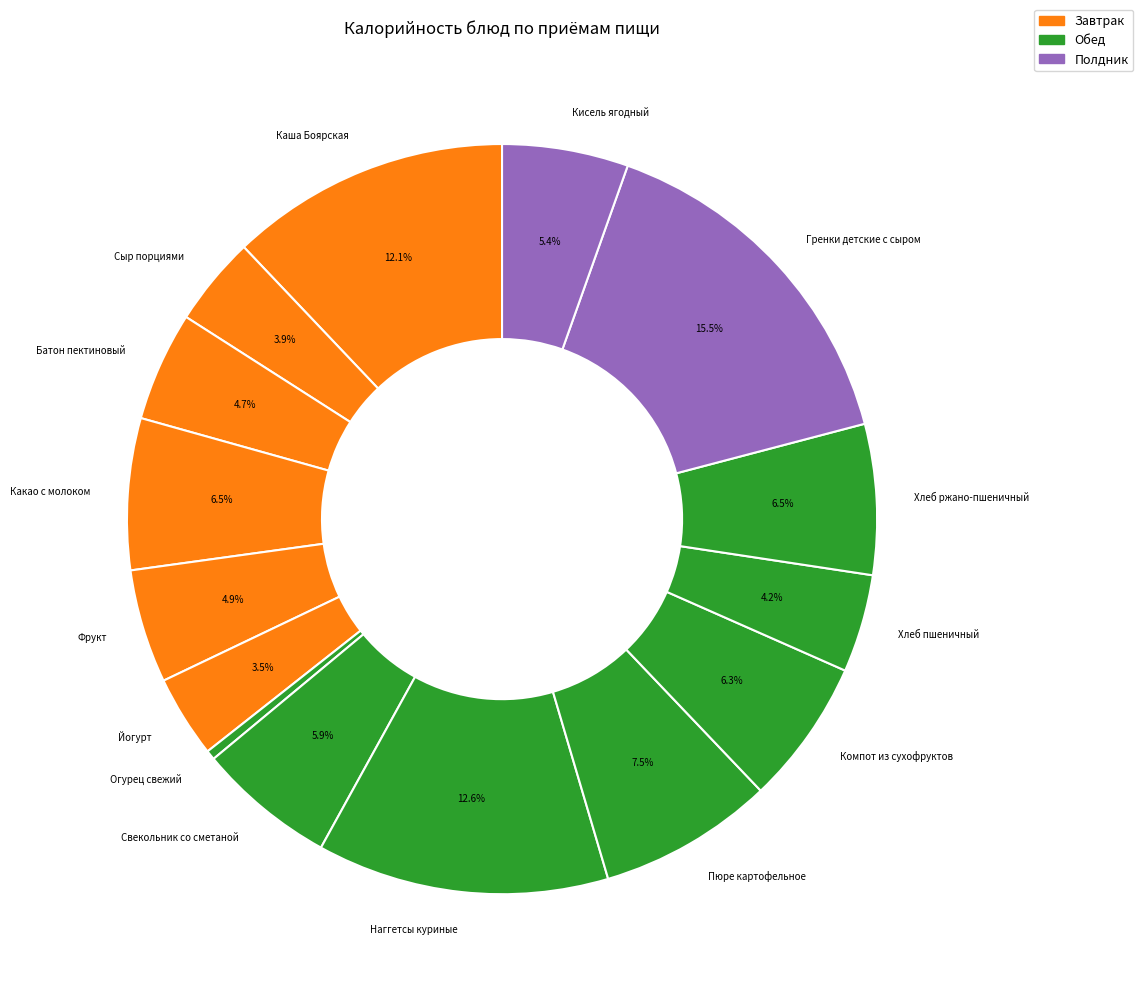

What is the largest slice in the pie chart?

Гренки детские с сыром